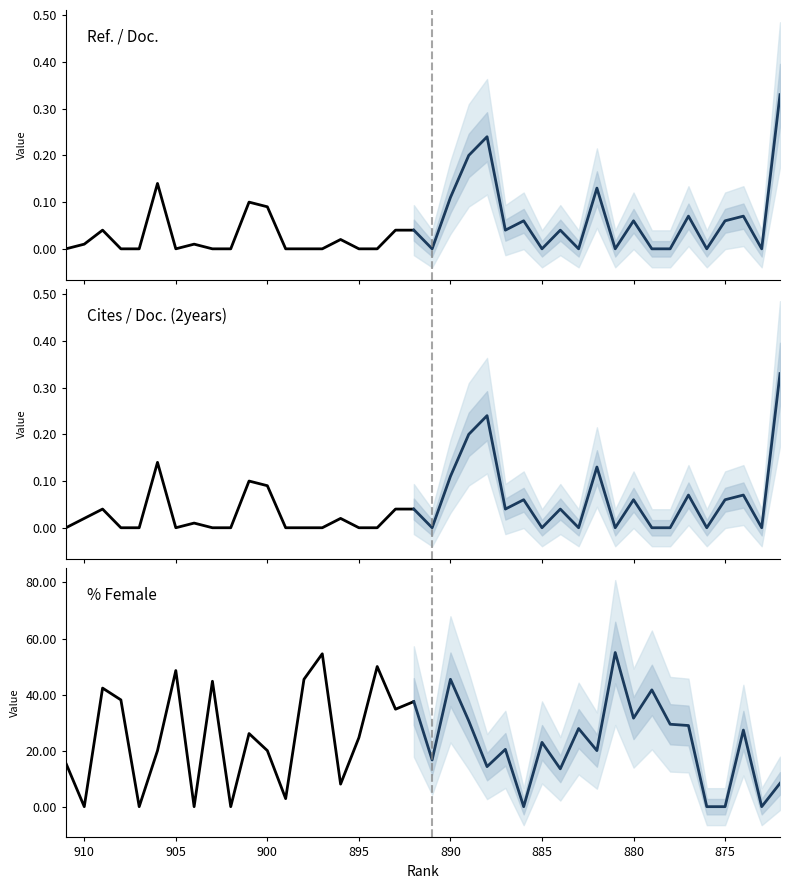

Rank the categories by Ref. / Doc. value from highest to lowest.

872, 888, 889, 906, 882, 890, 901, 900, 877, 874, 886, 880, 875, 909, 893, 892, 887, 884, 896, 910, 904, 911, 908, 907, 905, 903, 902, 899, 898, 897, 895, 894, 891, 885, 883, 881, 879, 878, 876, 873